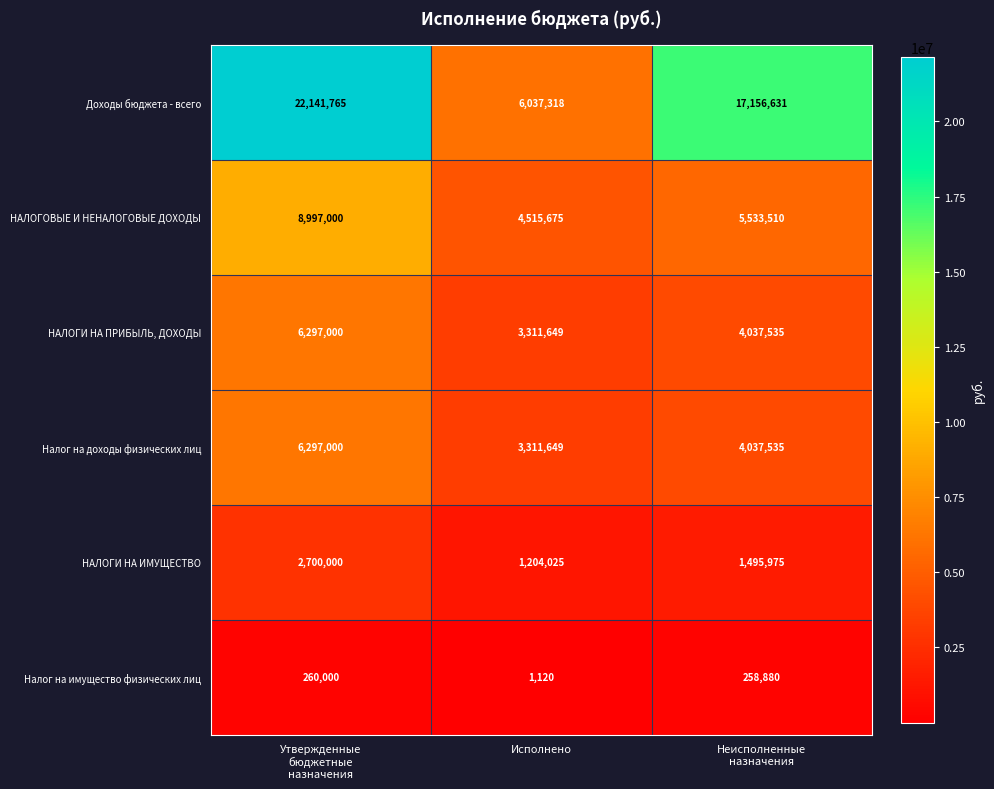

Reading left to right, transcribe all the data shown in this chart.

Доходы бюджета - всего: 22141765	6037318	17156631
НАЛОГОВЫЕ И НЕНАЛОГОВЫЕ ДОХОДЫ: 8997000	4515675	5533510
НАЛОГИ НА ПРИБЫЛЬ, ДОХОДЫ: 6297000	3311649	4037535
Налог на доходы физических лиц: 6297000	3311649	4037535
НАЛОГИ НА ИМУЩЕСТВО: 2700000	1204025	1495975
Налог на имущество физических лиц: 260000	1120	258880